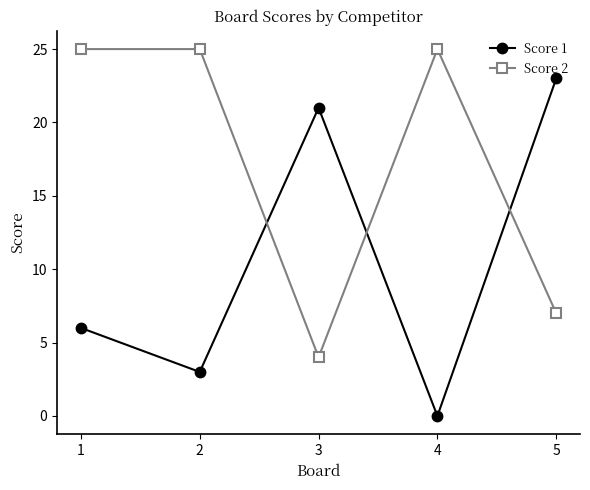

At which label does Score 2 reach its minimum?

3